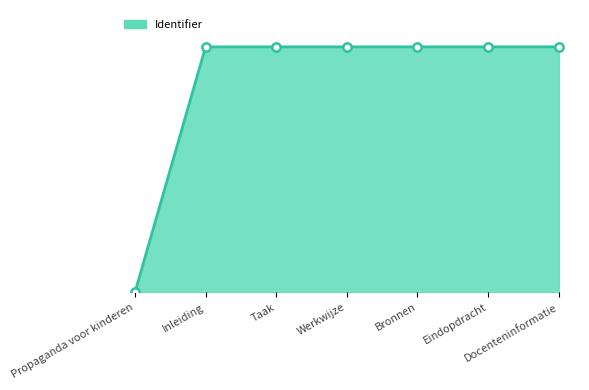

Reading right to left, extract all data points from this chart.

Docenteninformatie=7004229	Eindopdracht=7004183	Bronnen=7004097	Werkwijze=7004090	Taak=7003731	Inleiding=7003727	Propaganda voor kinderen=0